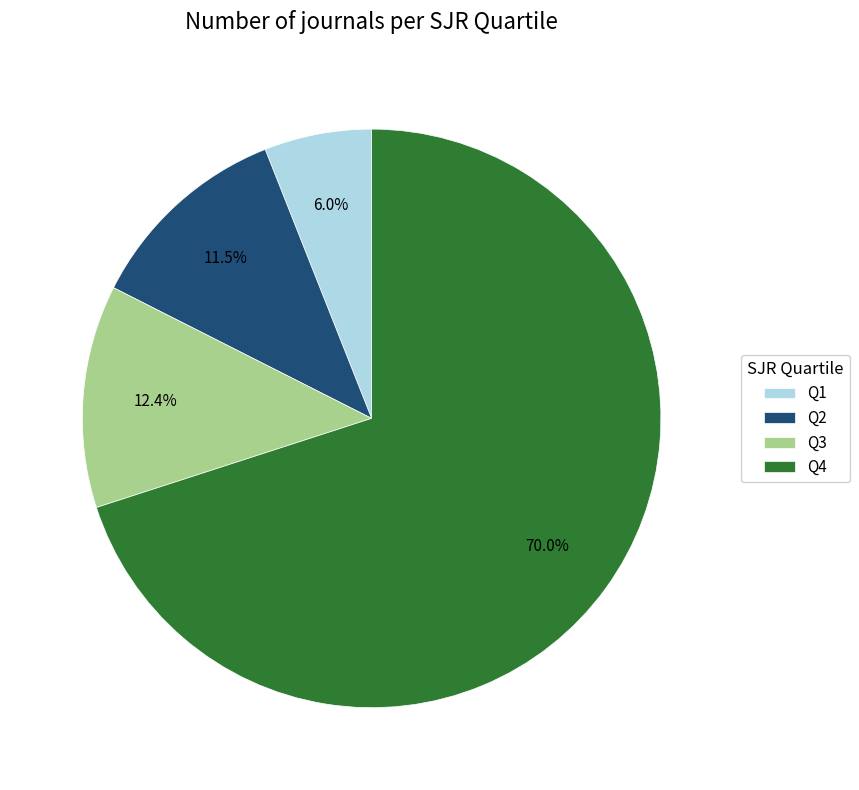

Which slice represents more than half of the pie?

Q4